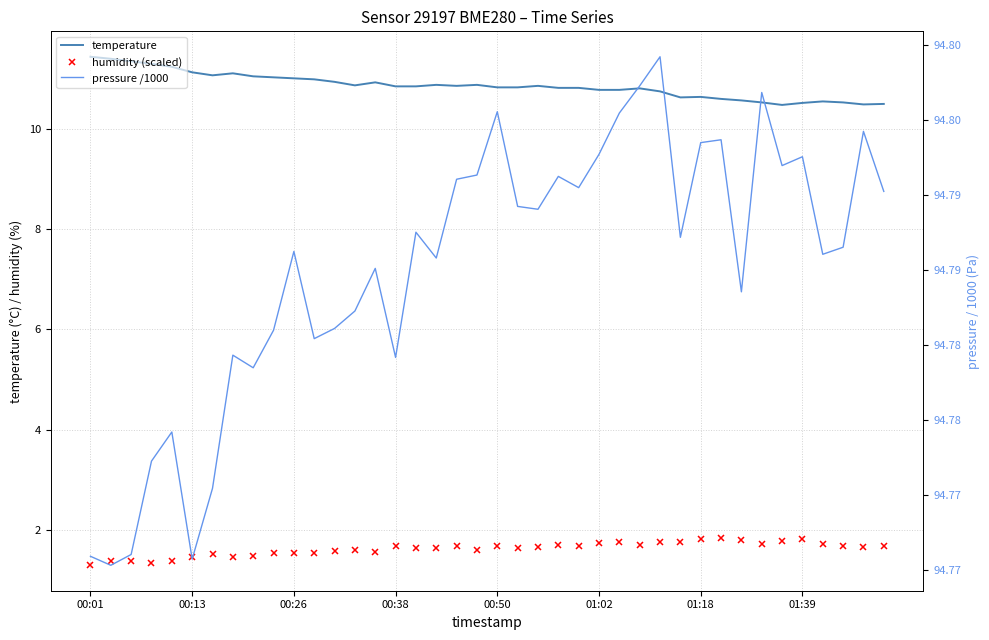

What is the value of the temperature point at the 39th from the left?

10.5